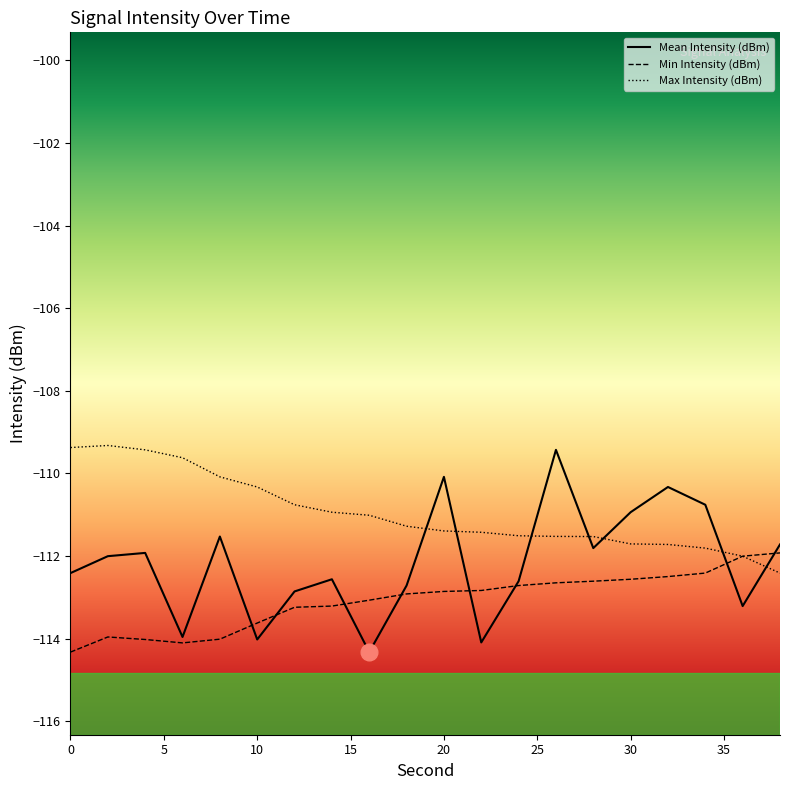

List the labels in order of Min Intensity (dBm) value, largest first.

38, 36, 34, 32, 30, 28, 26, 24, 22, 20, 18, 16, 14, 12, 10, 2, 8, 4, 6, 0